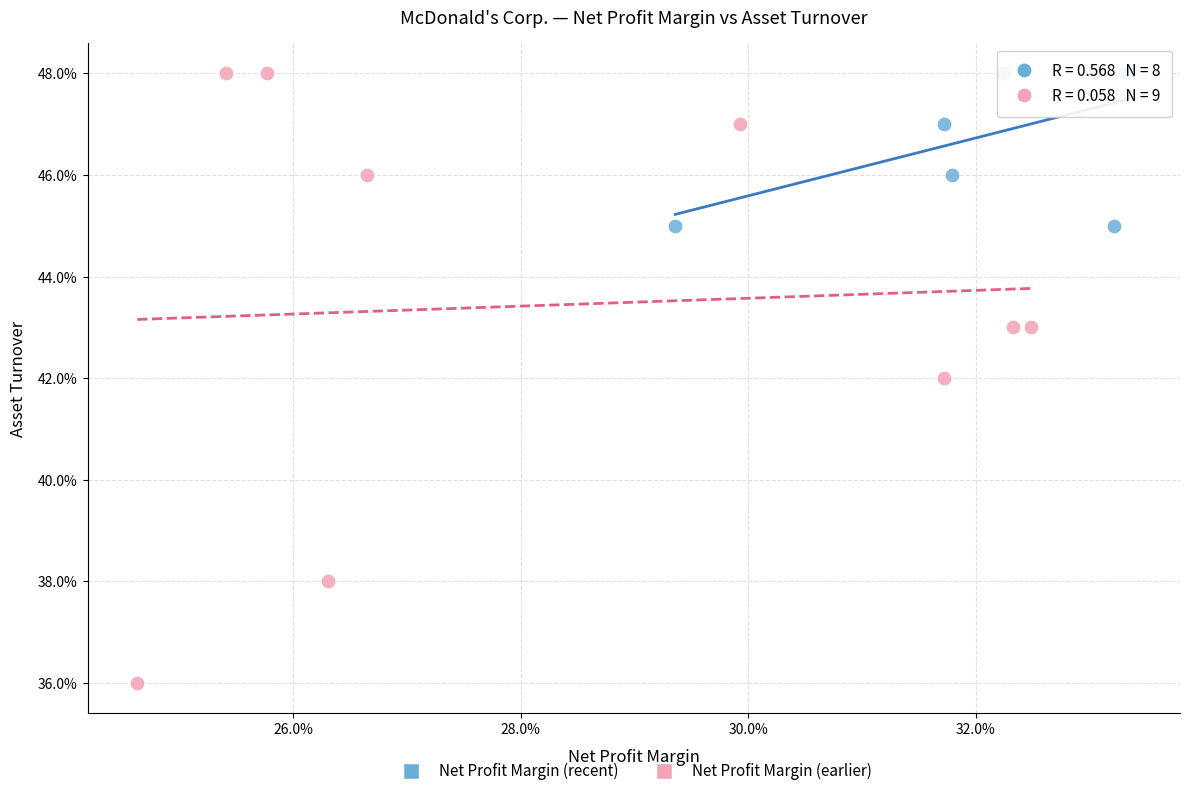

What are all the series names shown in the legend?

Net Profit Margin (recent), Net Profit Margin (earlier)